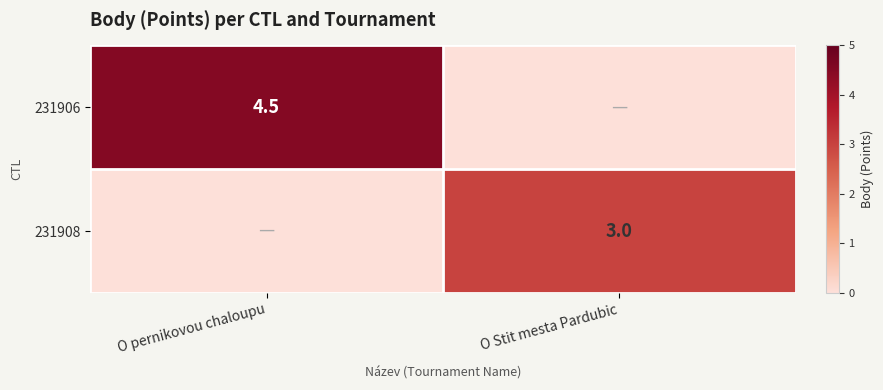

Is it true that 231906 equals 4.5 at O pernikovou chaloupu?

True